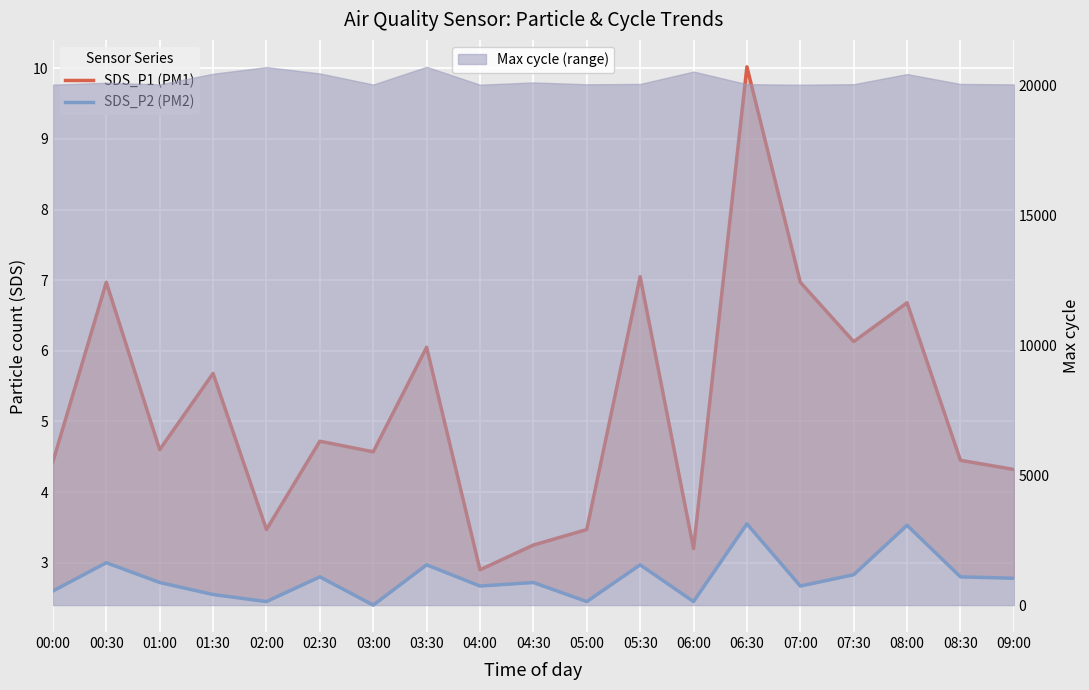

List the series in order of their overall mean, lowest first.

SDS_P2 (PM2), SDS_P1 (PM1)